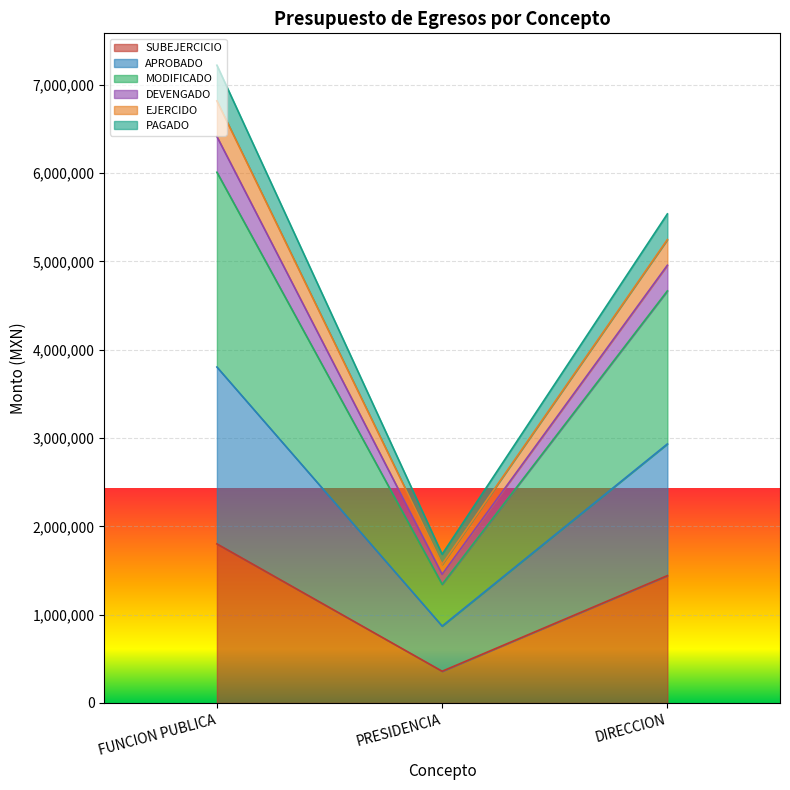

Between DIRECCION and PRESIDENCIA, which is larger?

DIRECCION